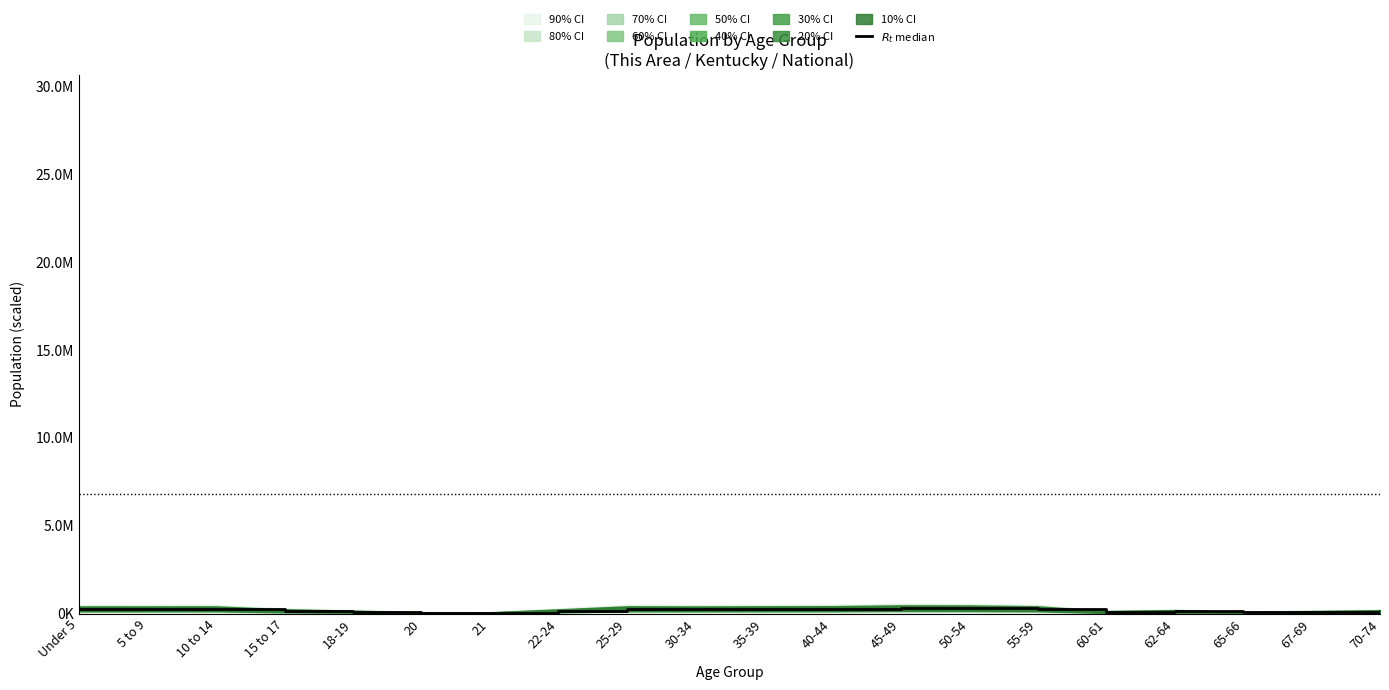

At which label is the value closest to 191149?

15 to 17